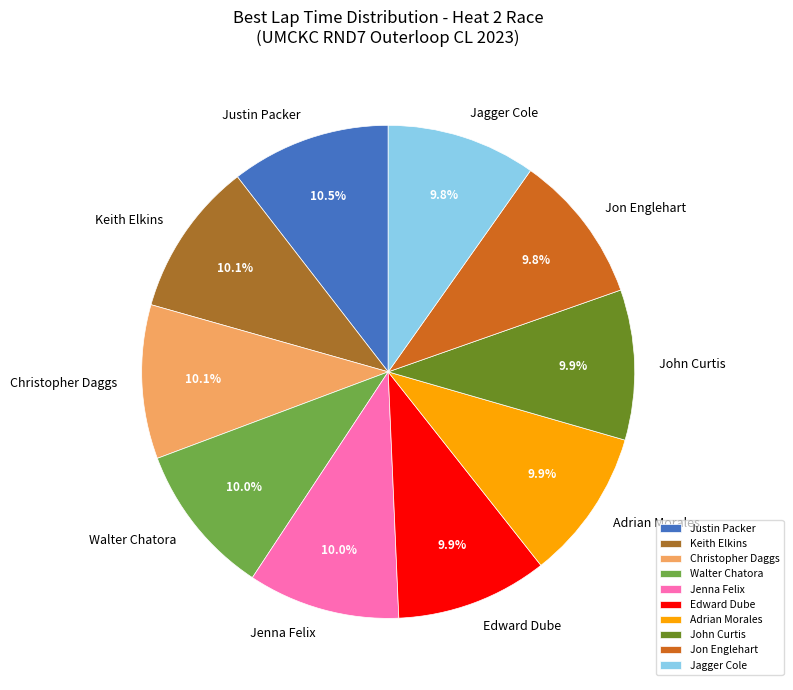

To the nearest percent, what percentage of the pie is Walter Chatora?

10%